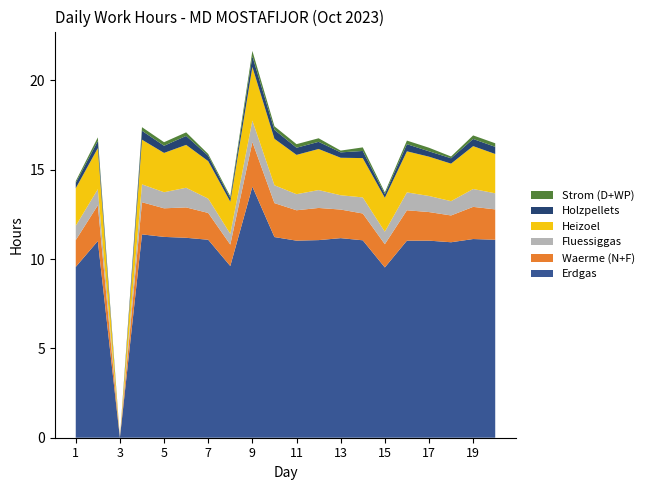

Reading left to right, transcribe all the data shown in this chart.

Erdgas: 9.6	11.0	0.0	11.4	11.2	11.2	11.1	9.6	14.1	11.2	11.0	11.1	11.2	11.1	9.5	11.0	11.0	10.9	11.1	11.1
Waerme (N+F): 1.5	2.0	0.0	1.8	1.6	1.7	1.5	1.2	2.5	1.9	1.7	1.8	1.6	1.5	1.3	1.7	1.6	1.5	1.8	1.7
Fluessiggas: 0.8	0.9	0.0	1.0	0.9	1.1	0.8	0.6	1.2	1.0	0.9	1.0	0.8	0.9	0.7	1.0	0.9	0.8	1.0	0.9
Heizoel: 2.1	2.3	0.0	2.5	2.2	2.4	2.1	1.8	3.0	2.6	2.2	2.3	2.1	2.2	1.9	2.3	2.2	2.1	2.4	2.2
Holzpellets: 0.3	0.4	0.0	0.5	0.4	0.5	0.3	0.2	0.6	0.5	0.4	0.4	0.3	0.4	0.2	0.4	0.3	0.3	0.4	0.4
Strom (D+WP): 0.1	0.2	0.0	0.2	0.2	0.2	0.1	0.1	0.3	0.2	0.2	0.2	0.1	0.2	0.1	0.2	0.2	0.1	0.2	0.2